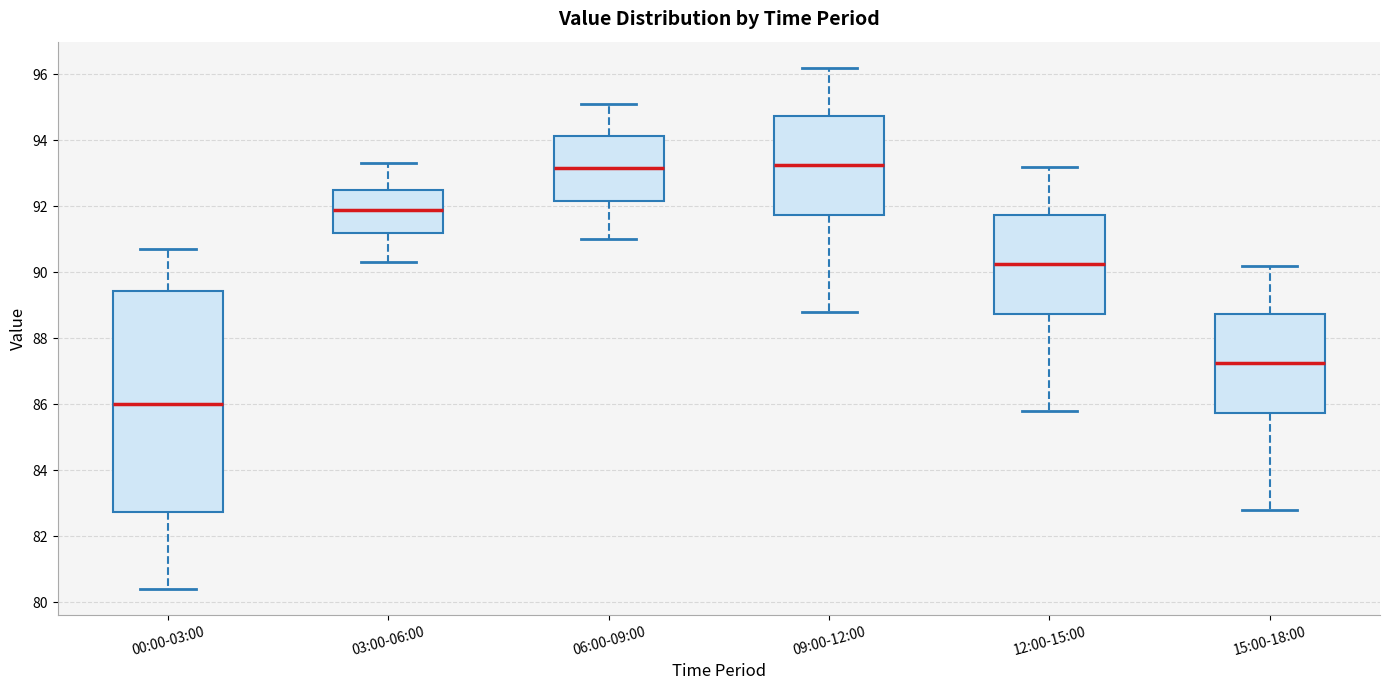

Which box's median line is the lowest?

00:00-03:00